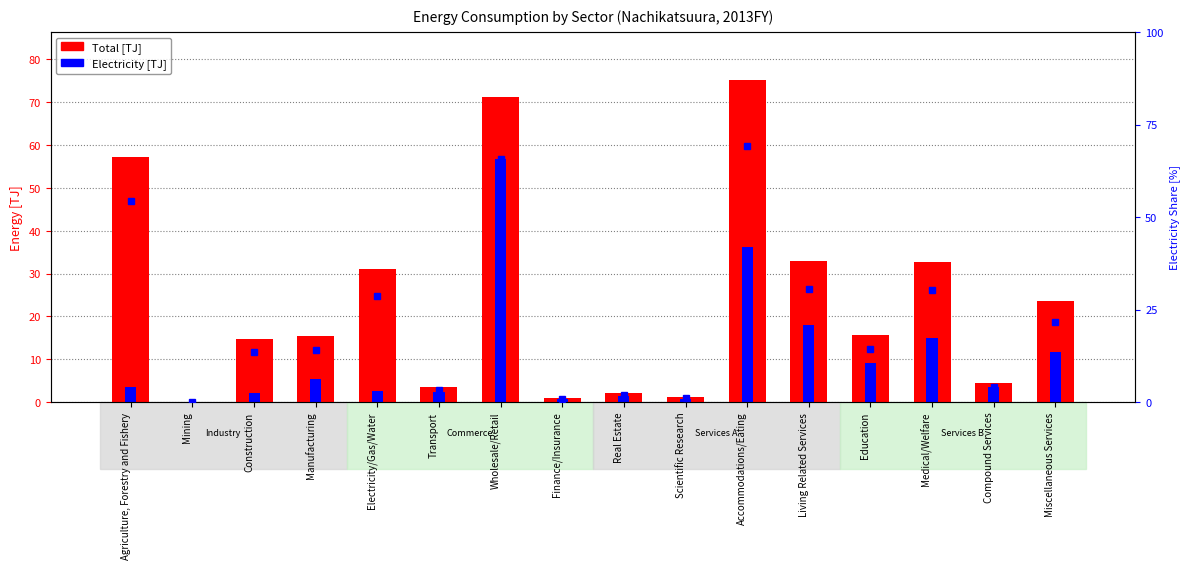

How many categories are shown in the chart?

16